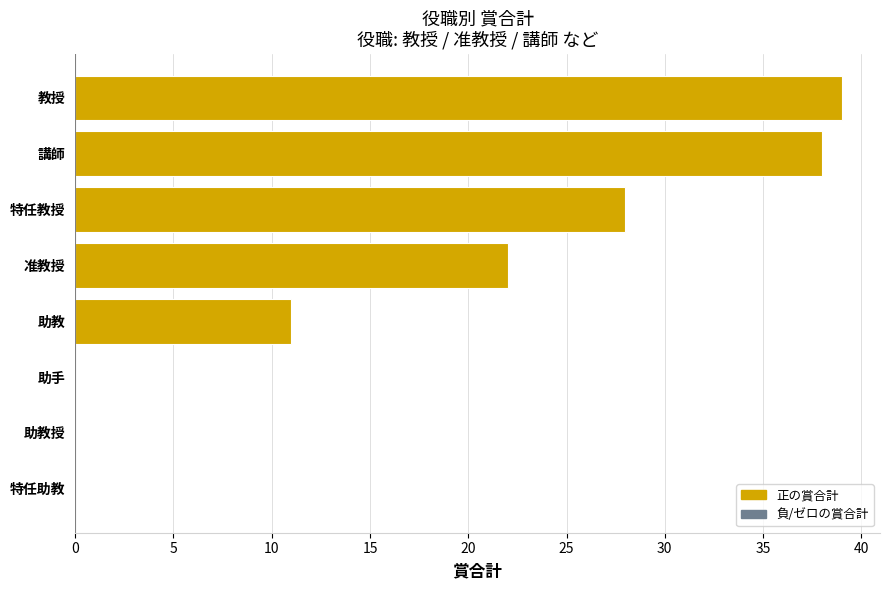

The value at 助教 is 11. True or false?

True